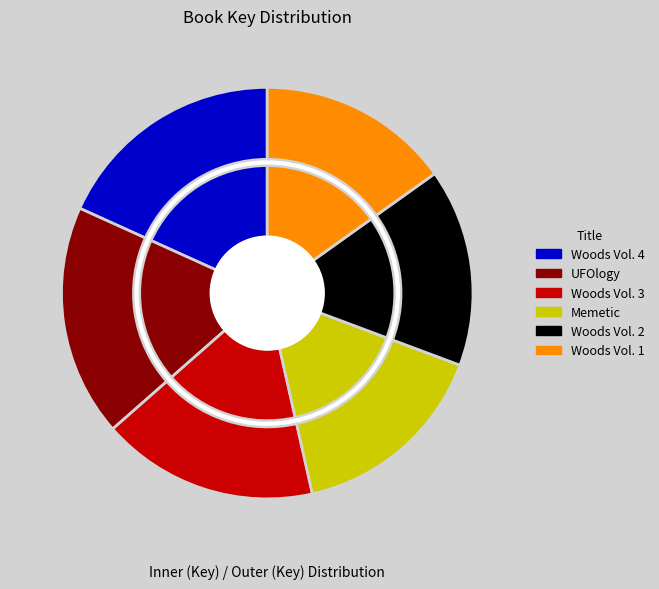

What is the total percentage of Woods Vol. 1 and Woods Vol. 4?

33.4%